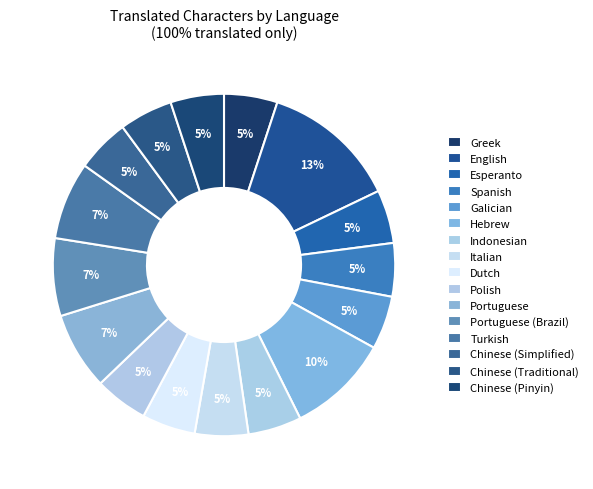

Which slice is the smallest?

Greek